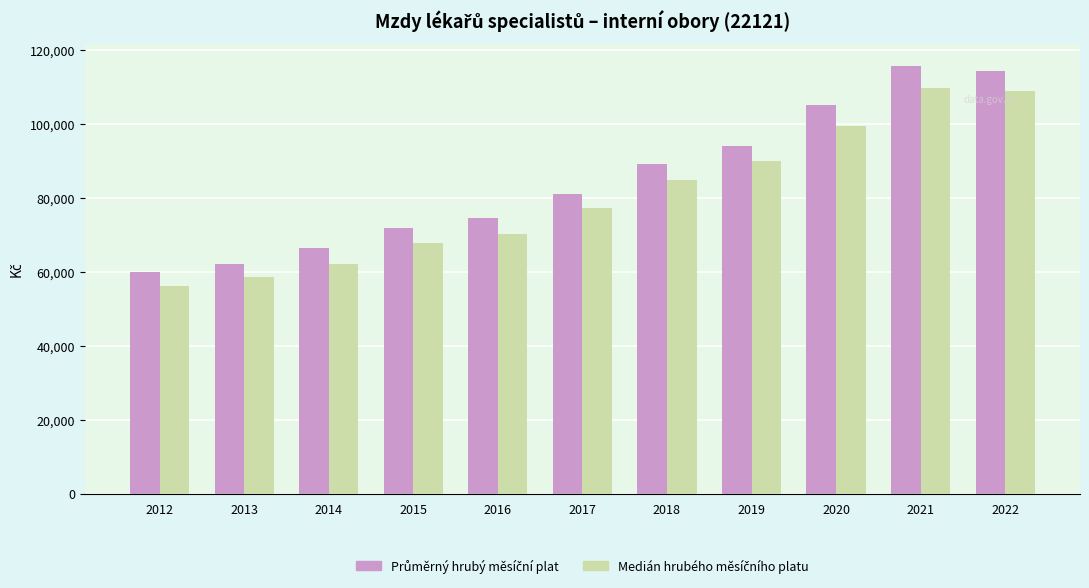

What is the difference between the highest and lowest values at 2019?

3948.0